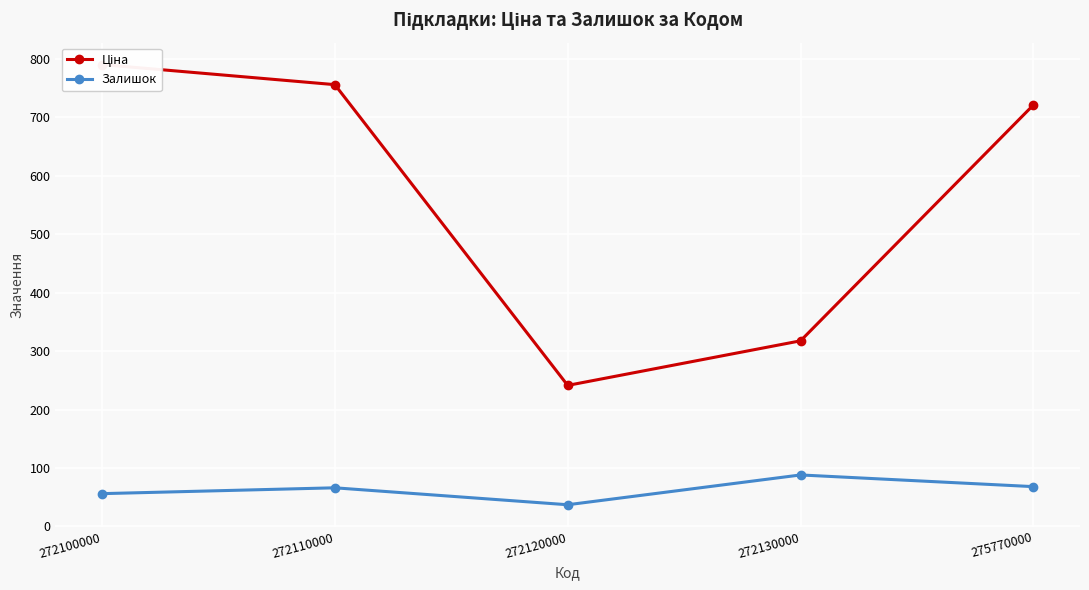

Which label corresponds to the largest value in the chart?

272100000